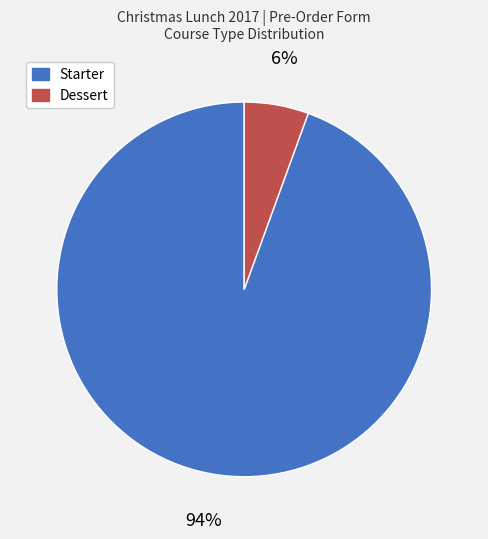

Which slice is the largest?

Starter